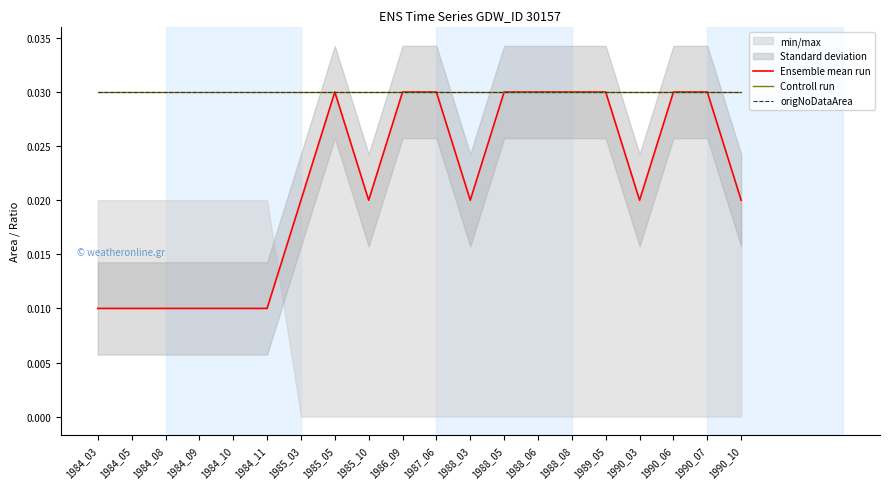

Which series has the largest range (max minus min)?

Ensemble mean run